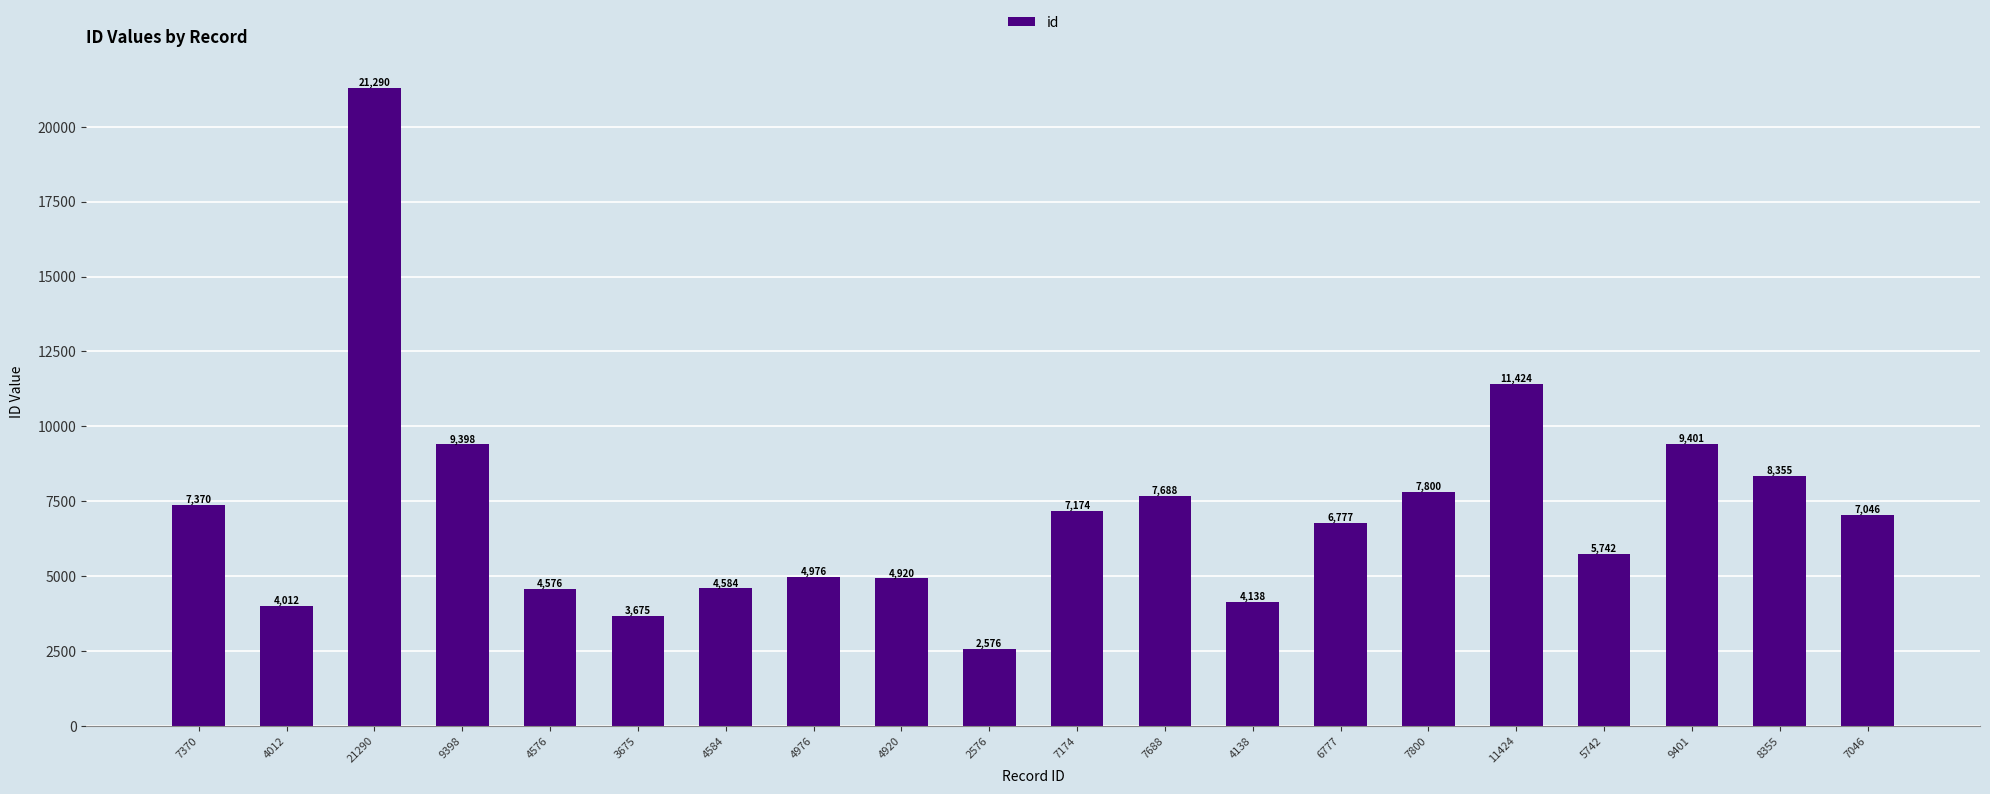

The chart shows a value of 21290 at 21290. True or false?

True